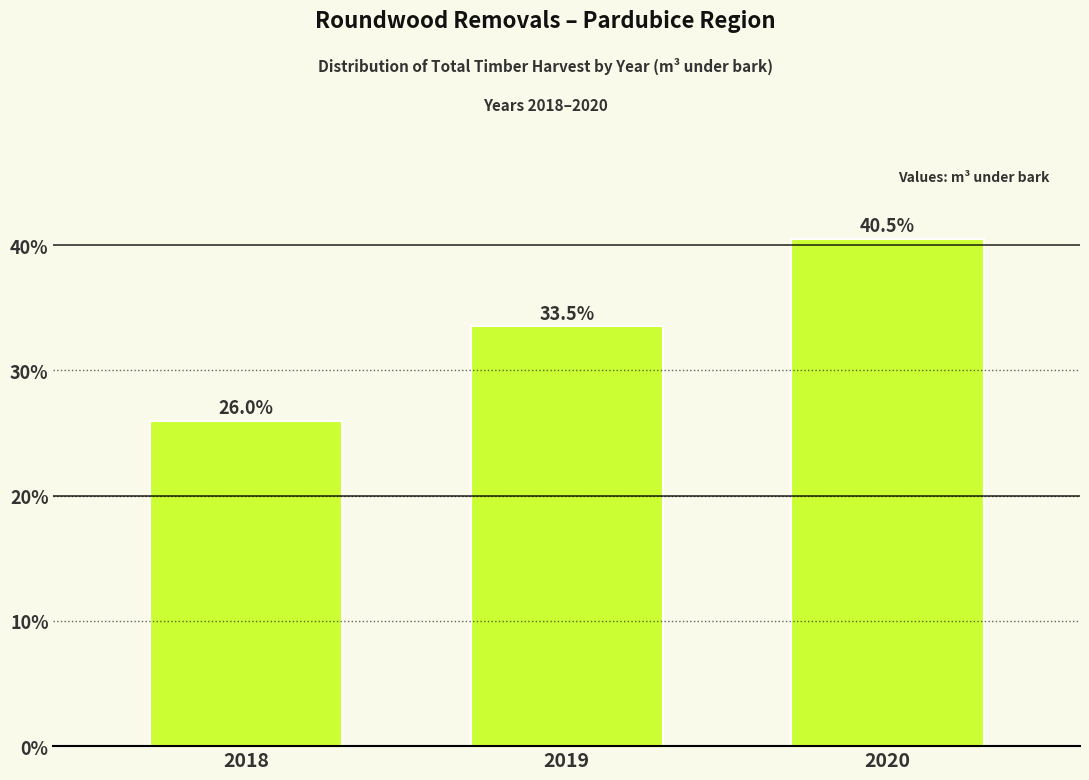

Reading left to right, list all the values displayed in this chart.

2018=26.0	2019=33.5	2020=40.5